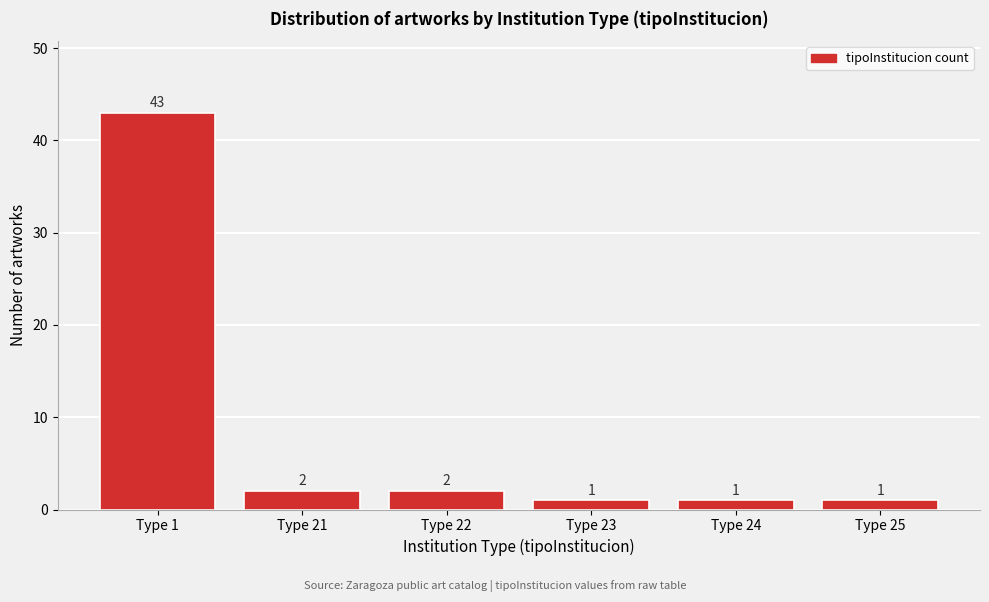

Reading left to right, what are all the values shown in this chart?

43	2	2	1	1	1